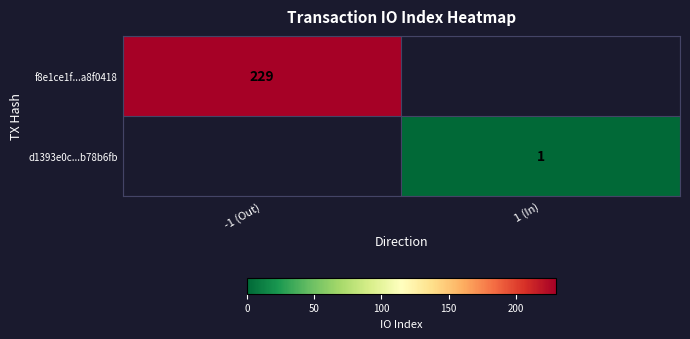

The f8e1ce1f...a8f0418 series shows 229 at -1 (Out). True or false?

True